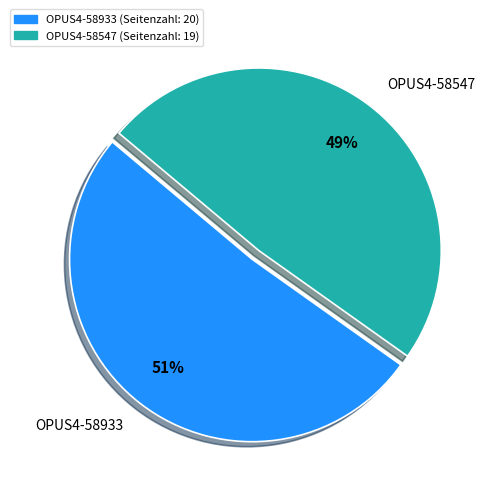

Do OPUS4-58547 and OPUS4-58933 together represent more than half of the pie?

Yes